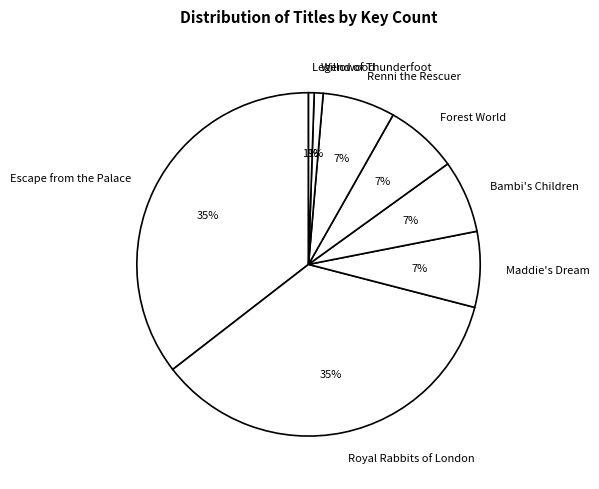

Combined, do Renni the Rescuer and Royal Rabbits of London account for over 50%?

No